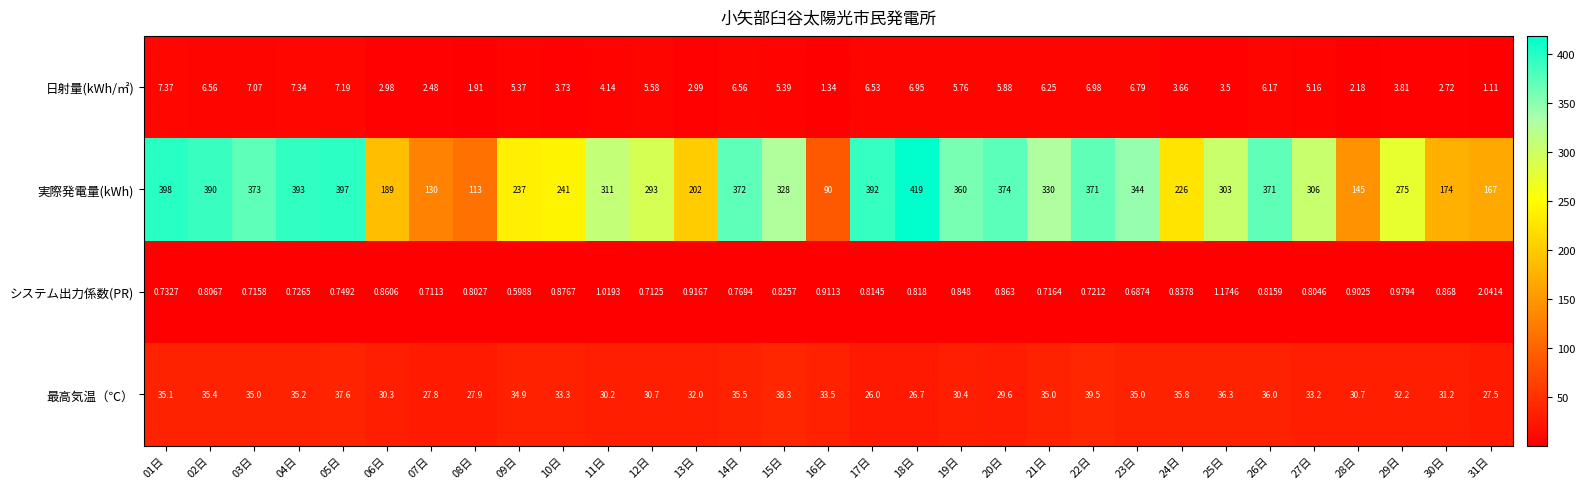

What is the spread (max minus min) of values at 15日?

327.2